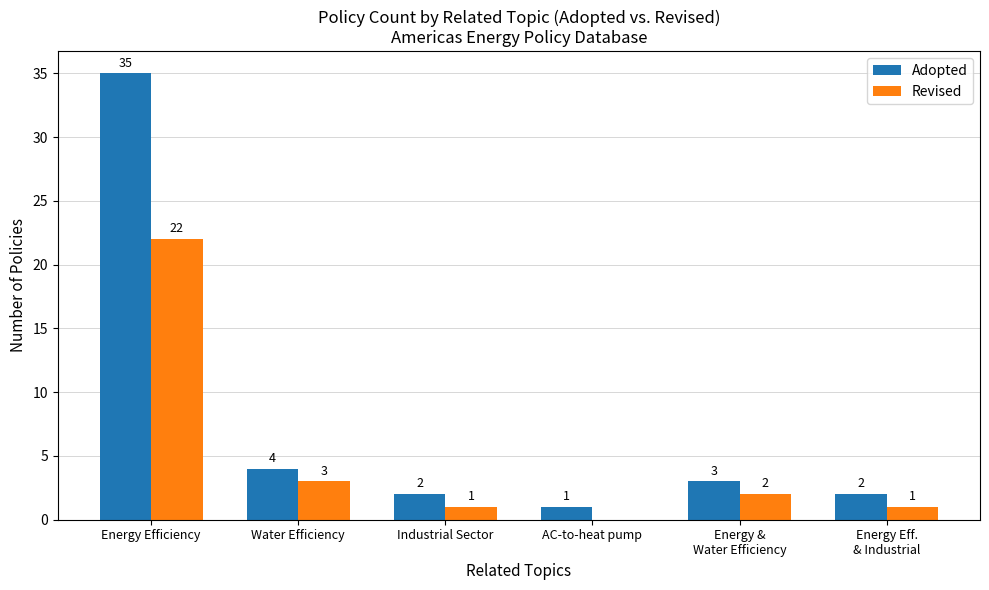

What is the total value across all series at AC-to-heat pump?

1